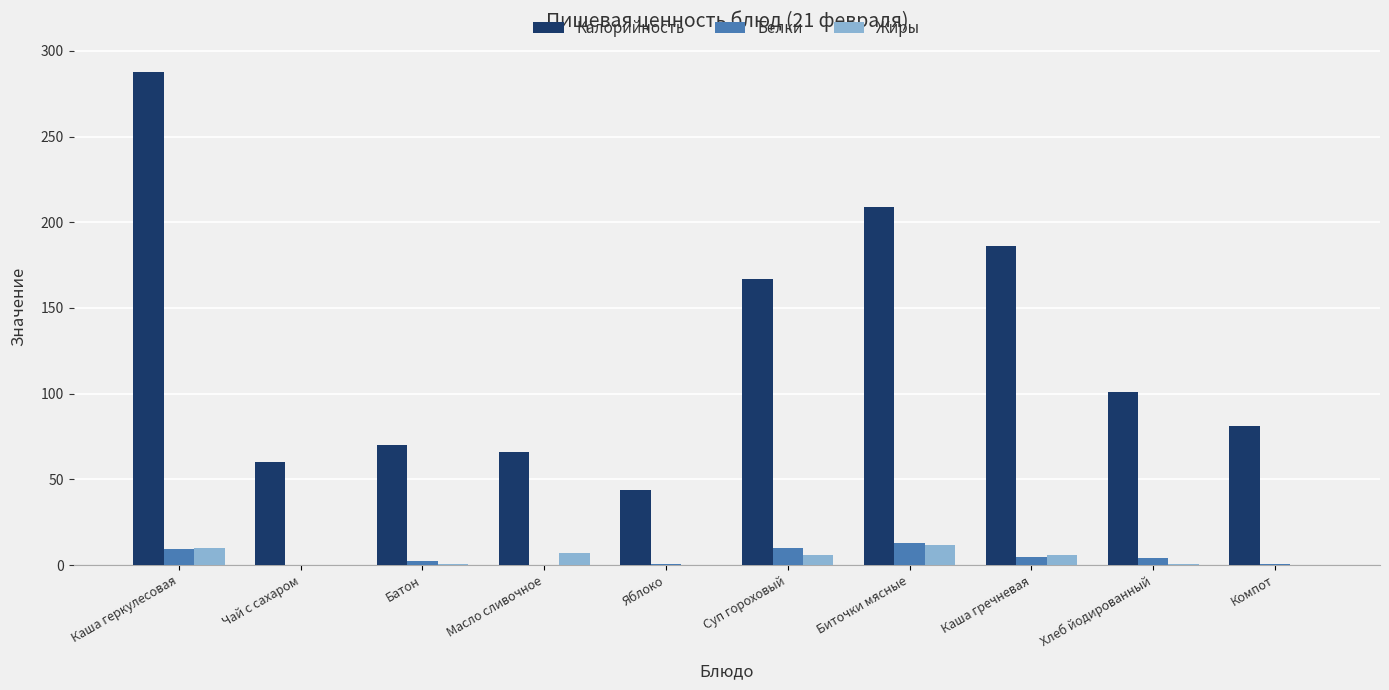

What value does the Калорийность series have at Каша геркулесовая?

287.5